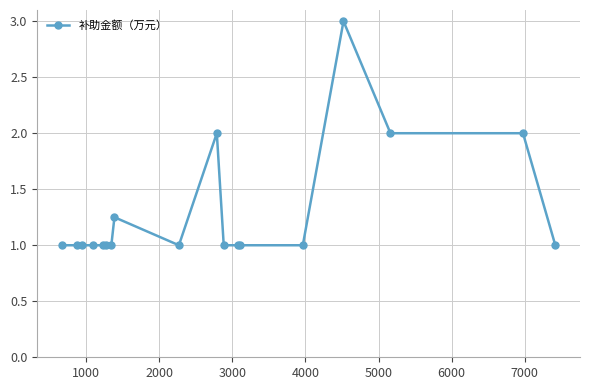

What is the average value?

1.3